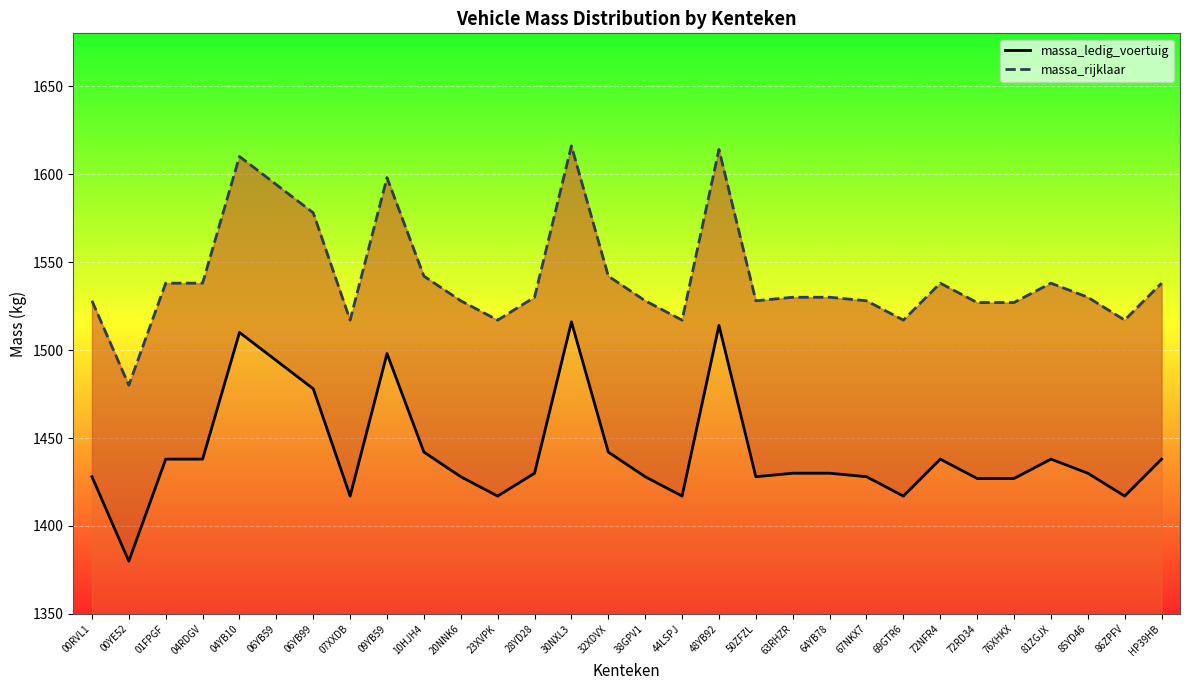

What is the label of the 16th point from the right?

32XDVX